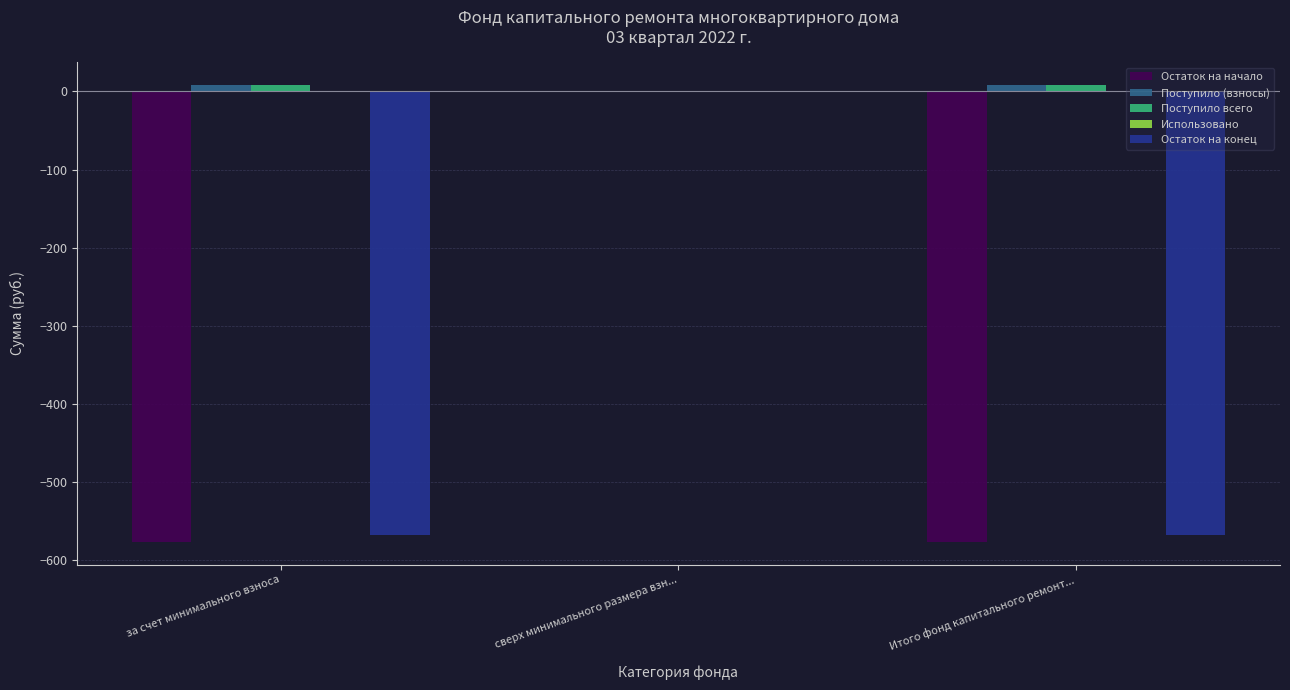

What is the sum of all Остаток на начало values?

-1153.5